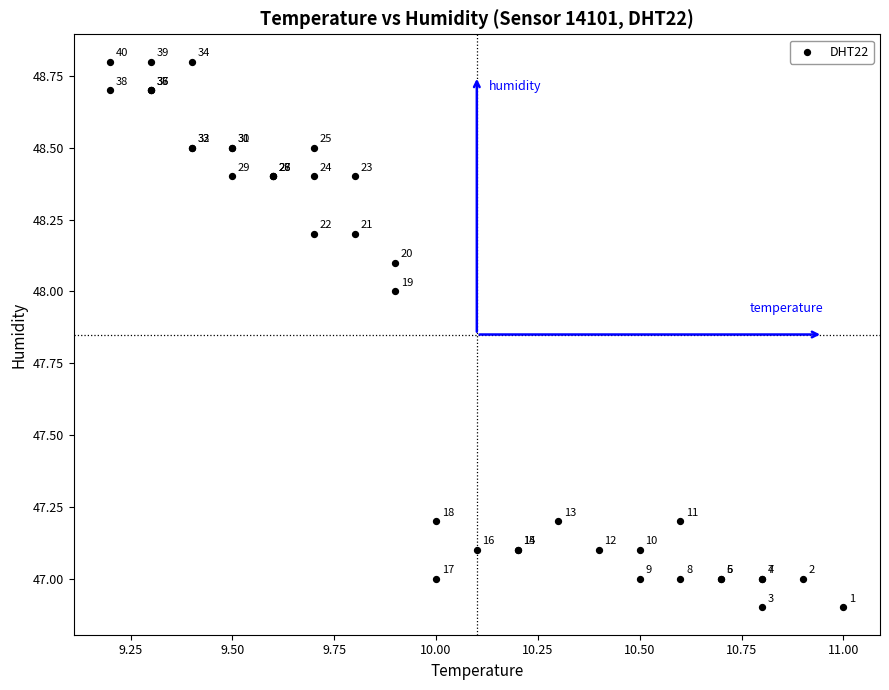

What Y value in the scatter plot is closest to 47?

47.0